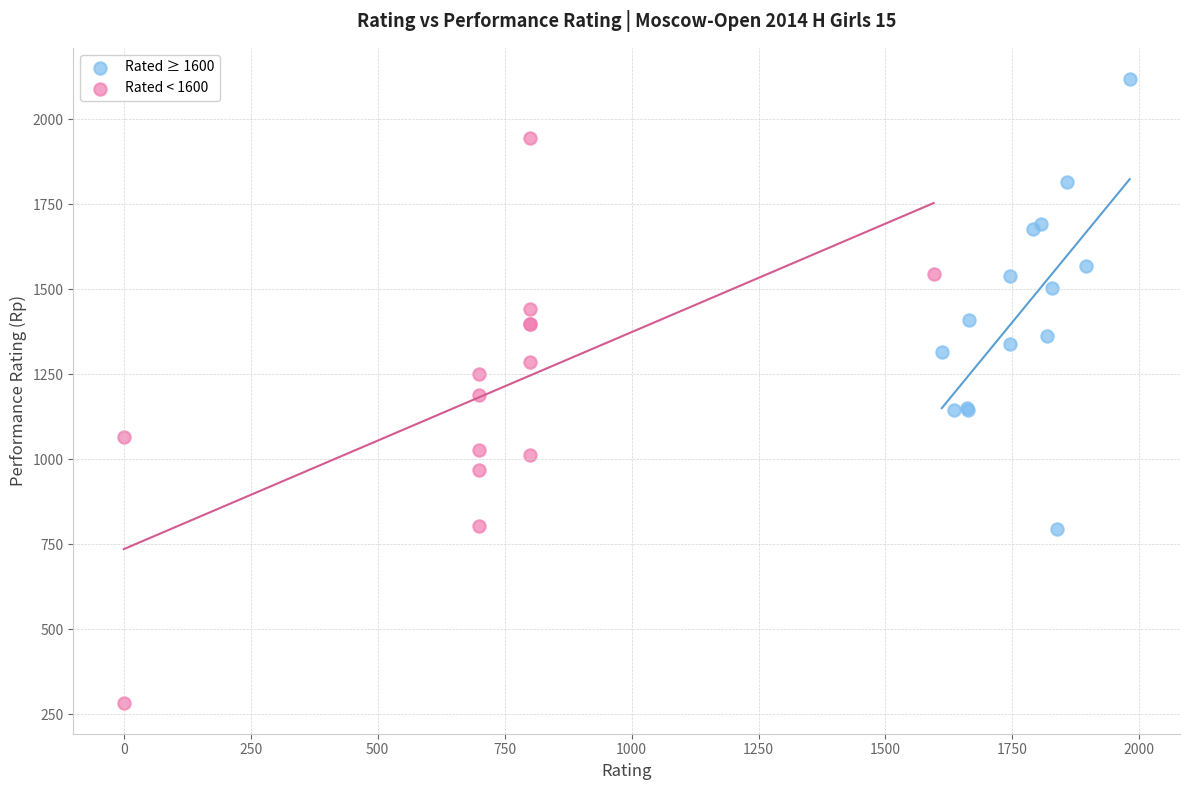

Which series reaches the maximum Y coordinate?

Rated ≥ 1600